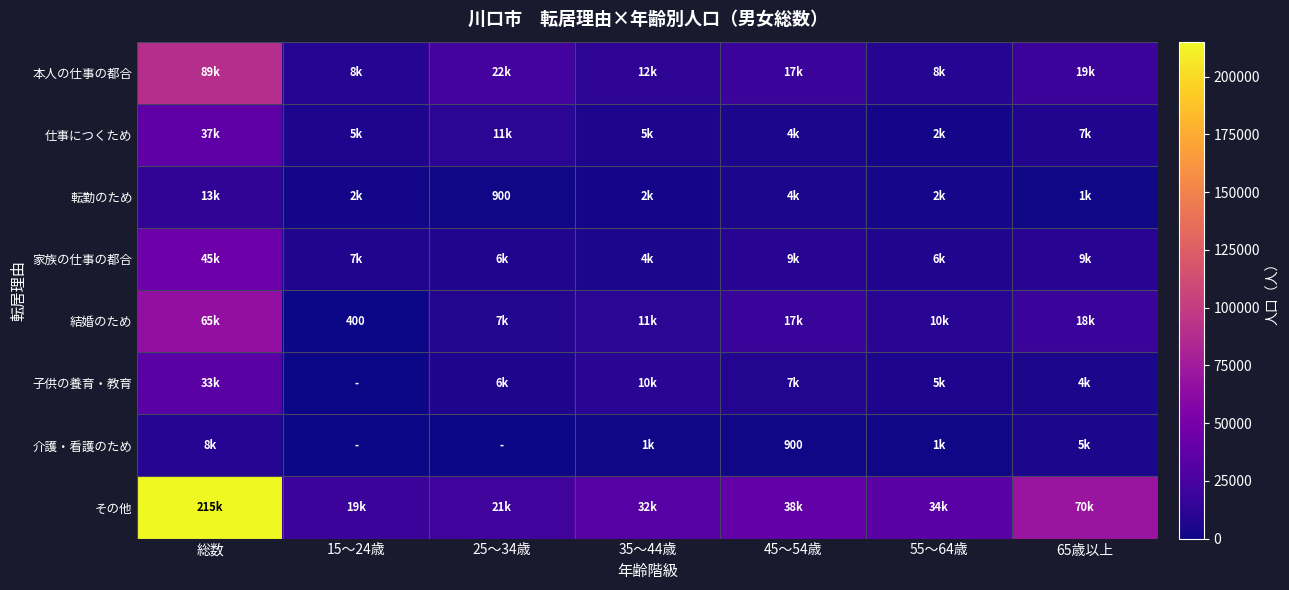

How many values in the 転勤のため series exceed 2500?

3